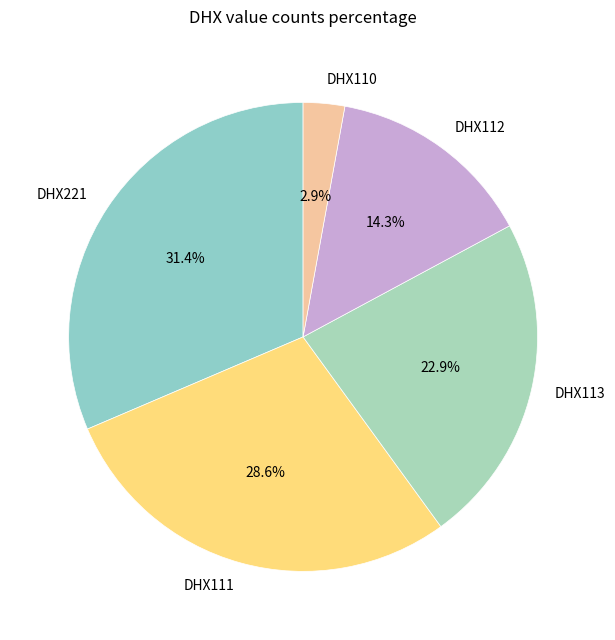

Is the sum of DHX113 and DHX110 greater than half?

No